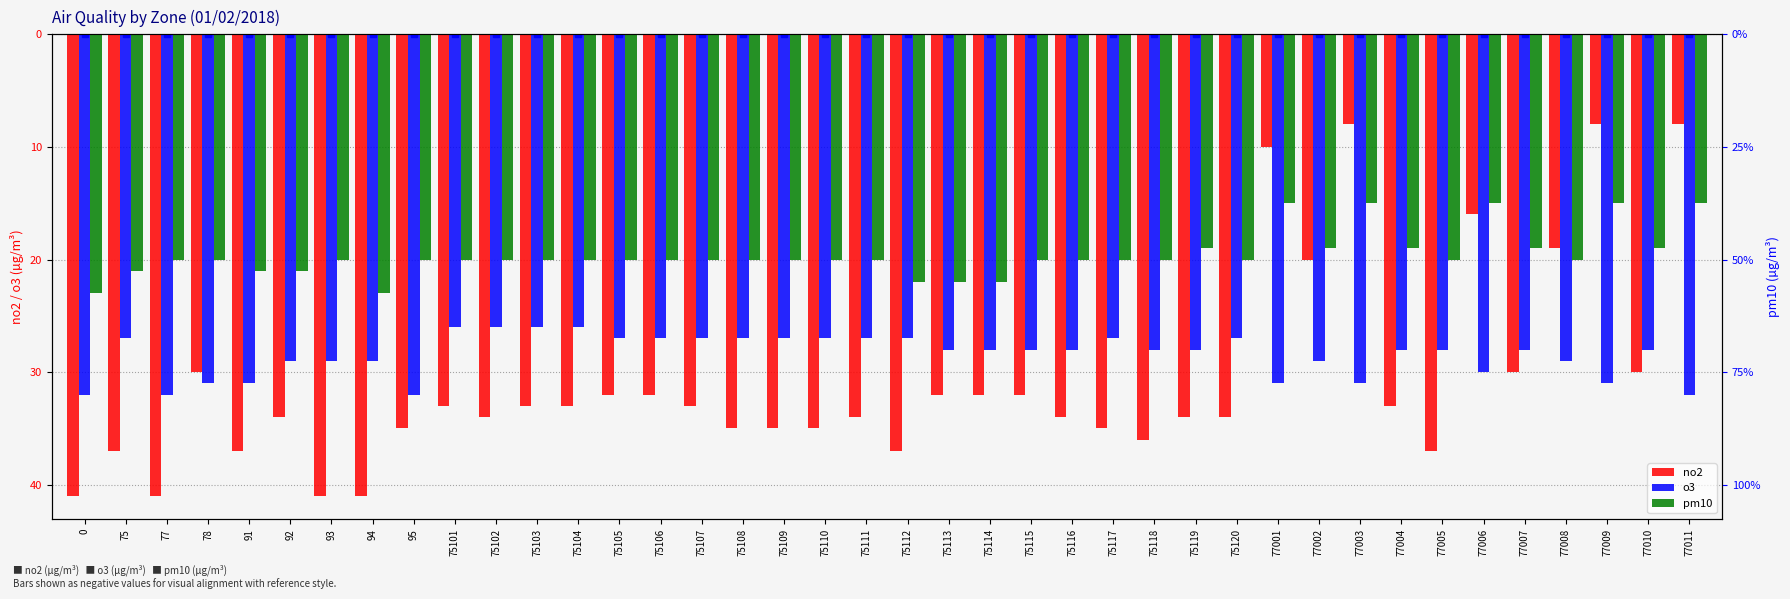

Is it true that pm10 equals -22 at 75114?

True